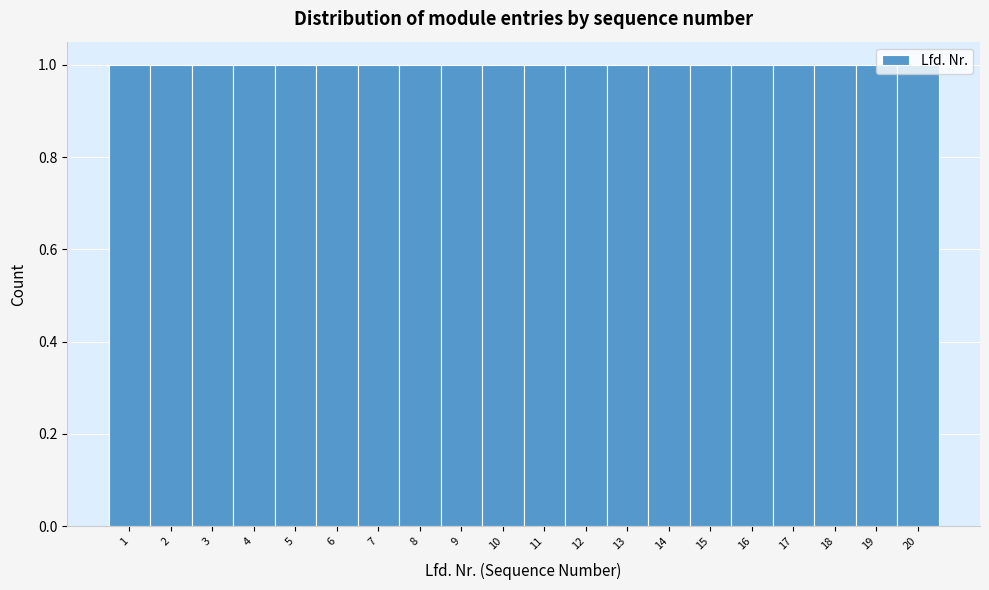

Reading left to right, transcribe this chart: for each bar, give the range it covers on the x-axis and its height. The values are not printed on the chart, so give them approximately, as read against the axis.

0.5 to 1.5: 1
1.5 to 2.5: 1
2.5 to 3.5: 1
3.5 to 4.5: 1
4.5 to 5.5: 1
5.5 to 6.5: 1
6.5 to 7.5: 1
7.5 to 8.5: 1
8.5 to 9.5: 1
9.5 to 10.5: 1
10.5 to 11.5: 1
11.5 to 12.5: 1
12.5 to 13.5: 1
13.5 to 14.5: 1
14.5 to 15.5: 1
15.5 to 16.5: 1
16.5 to 17.5: 1
17.5 to 18.5: 1
18.5 to 19.5: 1
19.5 to 20.5: 1